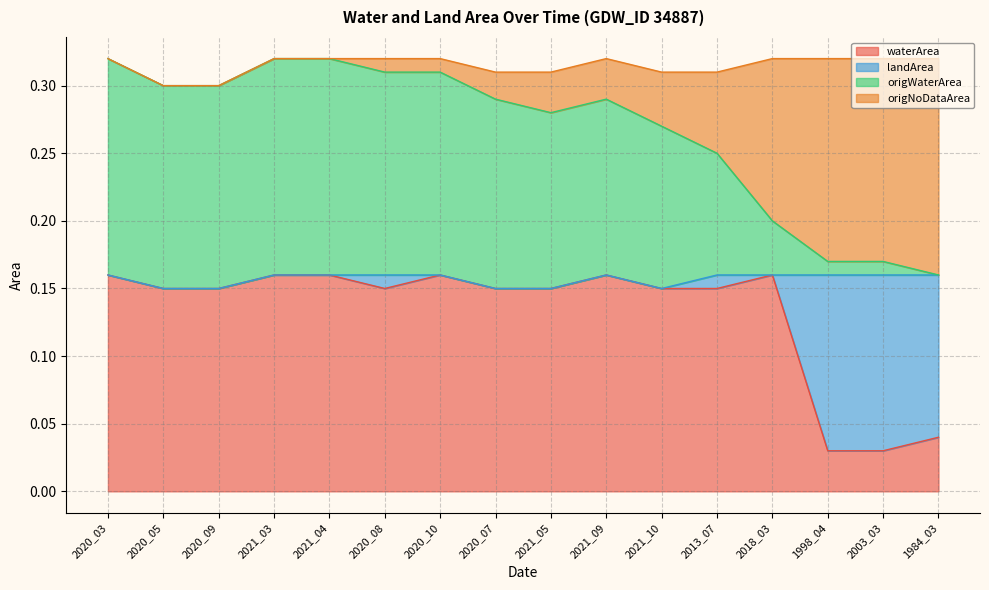

The waterArea series shows 0.3 at 2021_05. True or false?

False